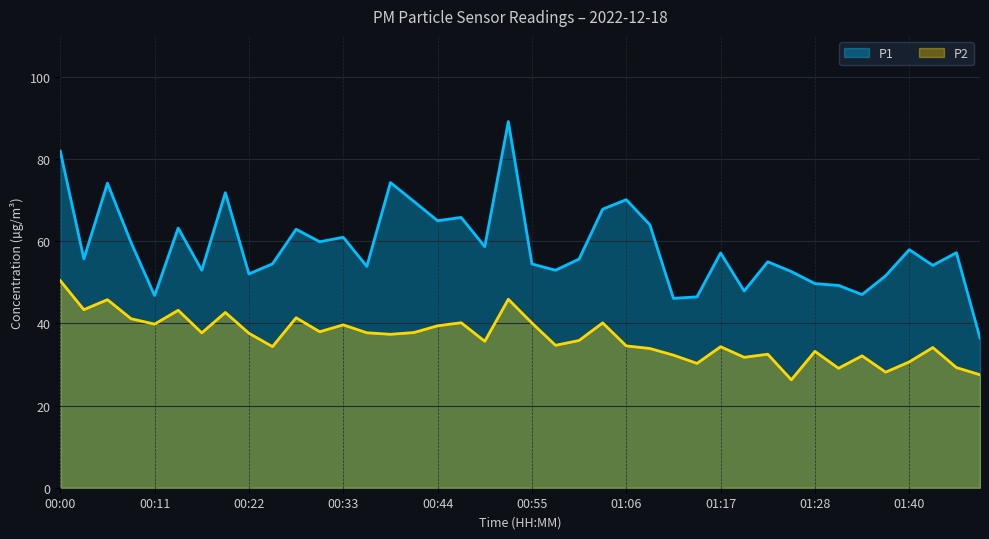

What position from the left is 00:44?

17